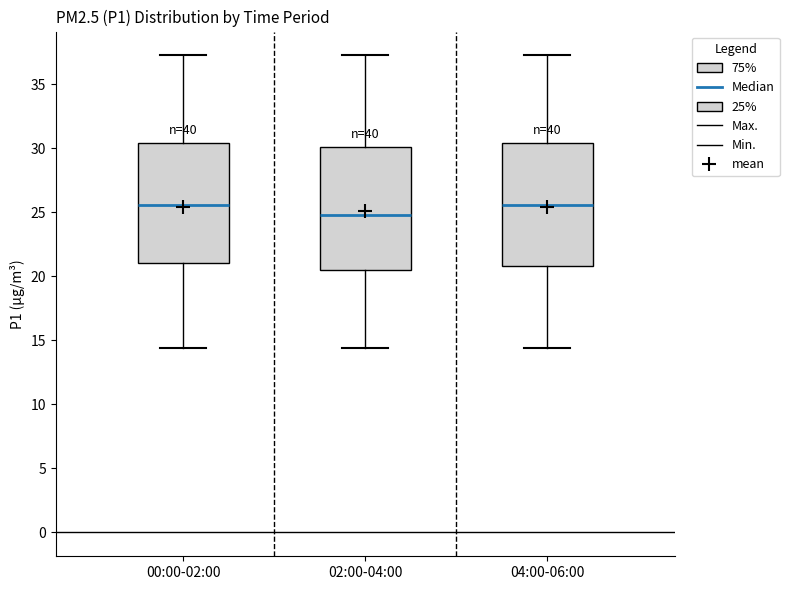

Reading left to right, read every box against the y-axis: the position of its median line, the range the box covers, and the ends of its whiskers. The values are not printed on the chart, so give them approximately, as read against the axis.

00:00-02:00: median 25.5, box 21.0 to 30.5, whiskers 14.5 to 37.5
02:00-04:00: median 25.0, box 20.5 to 30.0, whiskers 14.5 to 37.5
04:00-06:00: median 25.5, box 21.0 to 30.5, whiskers 14.5 to 37.5